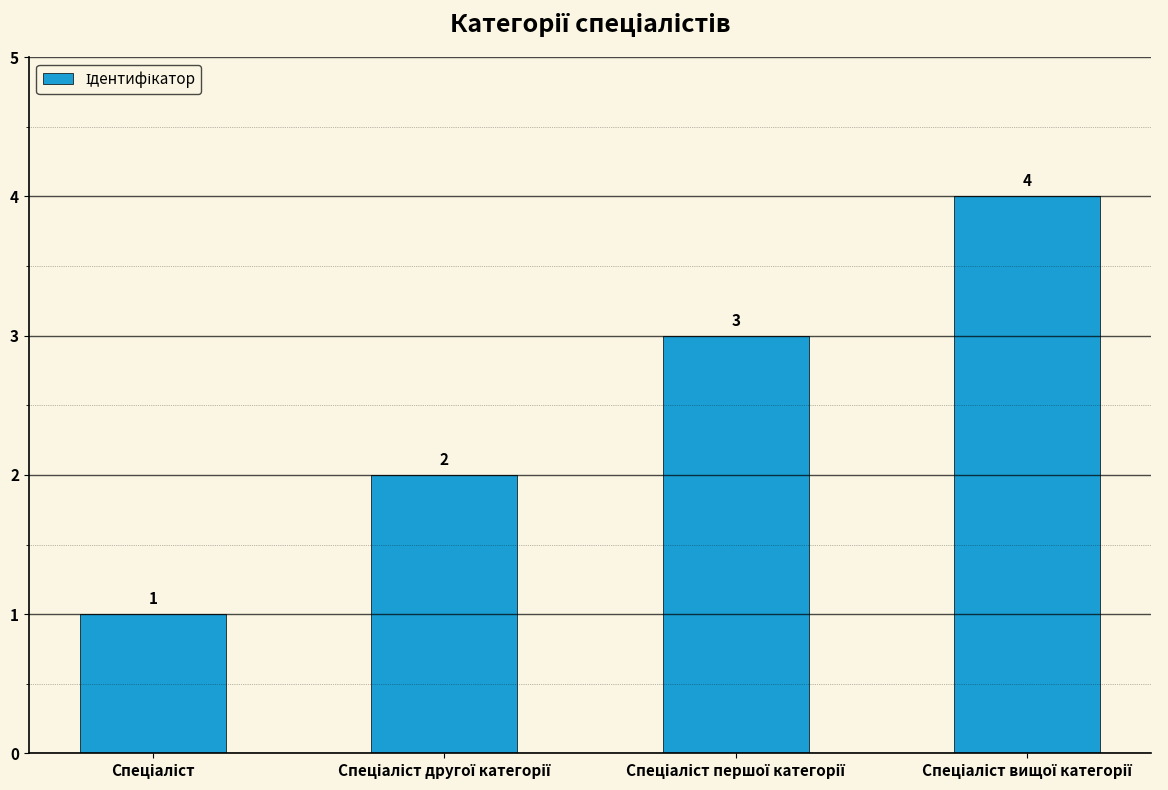

How many values are between 2 and 4?

3